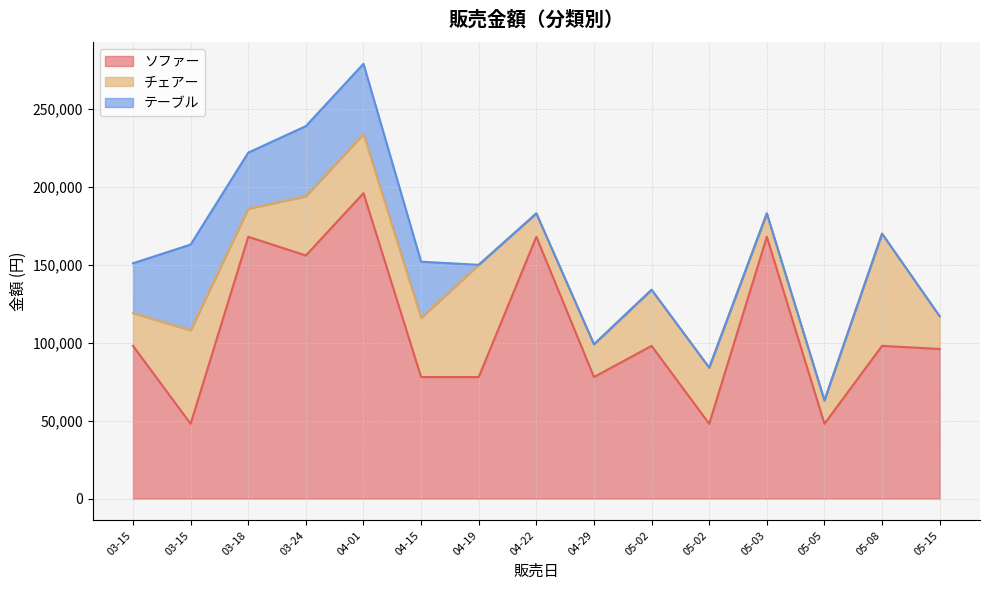

Is the value of テーブル at 04-15 greater than the value of チェアー at 04-15?

No